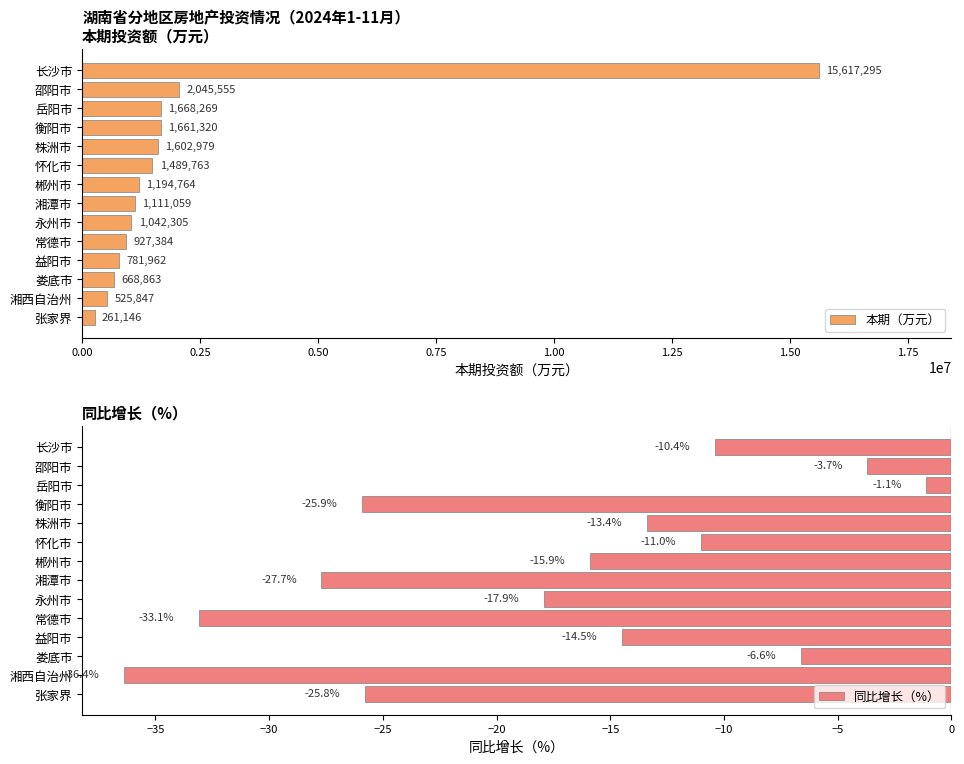

How many values in the 同比增长（%） series are below -14?

8